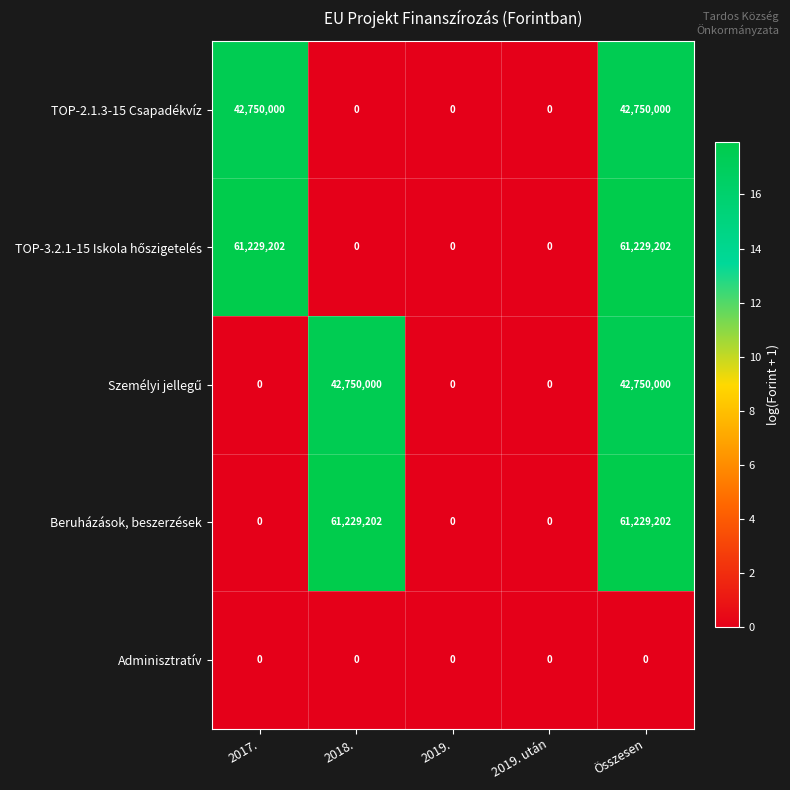

How many distinct data groups are displayed?

5